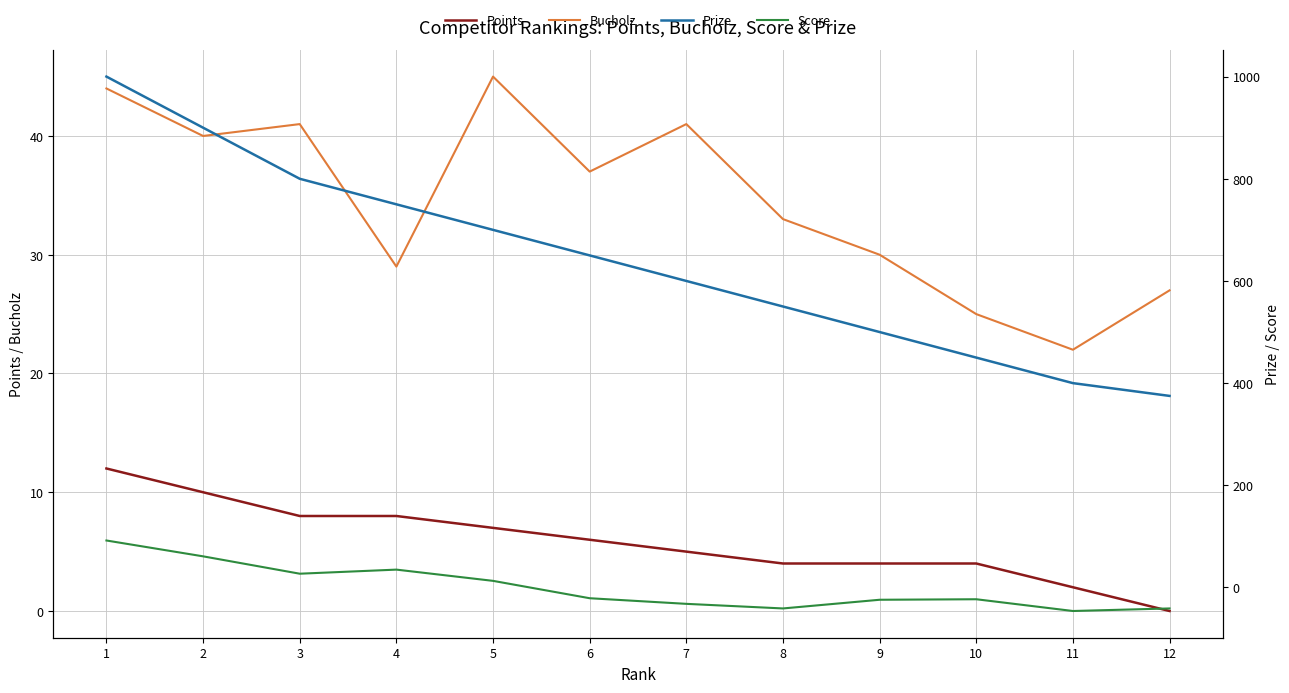

Reading right to left, extract all data points from this chart.

Points: 0	2	4	4	4	5	6	7	8	8	10	12
Bucholz: 27	22	25	30	33	41	37	45	29	41	40	44
Prize: 375	400	450	500	550	600	650	700	750	800	900	1000
Score: -41	-46	-23	-24	-41	-32	-21	13	35	27	61	92